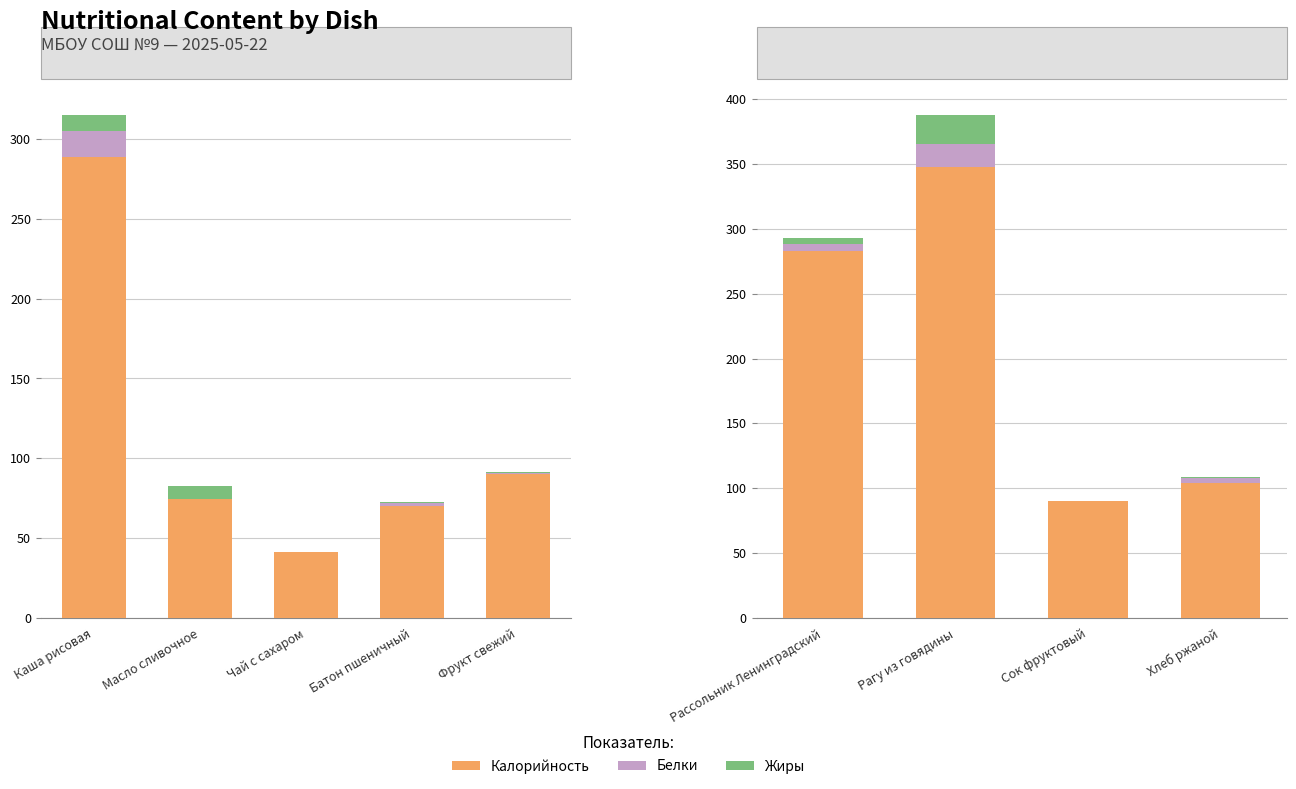

Count the number of data series in this chart.

3